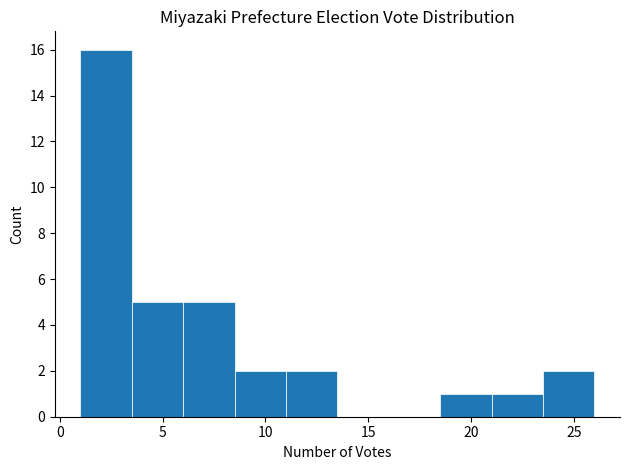

Which range on the x-axis has the tallest bar?

1.0 to 3.5